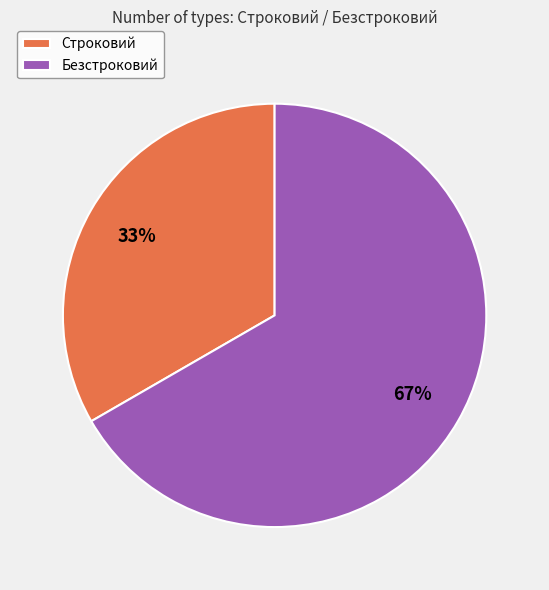

To the nearest percent, what percentage of the pie is Строковий?

33%